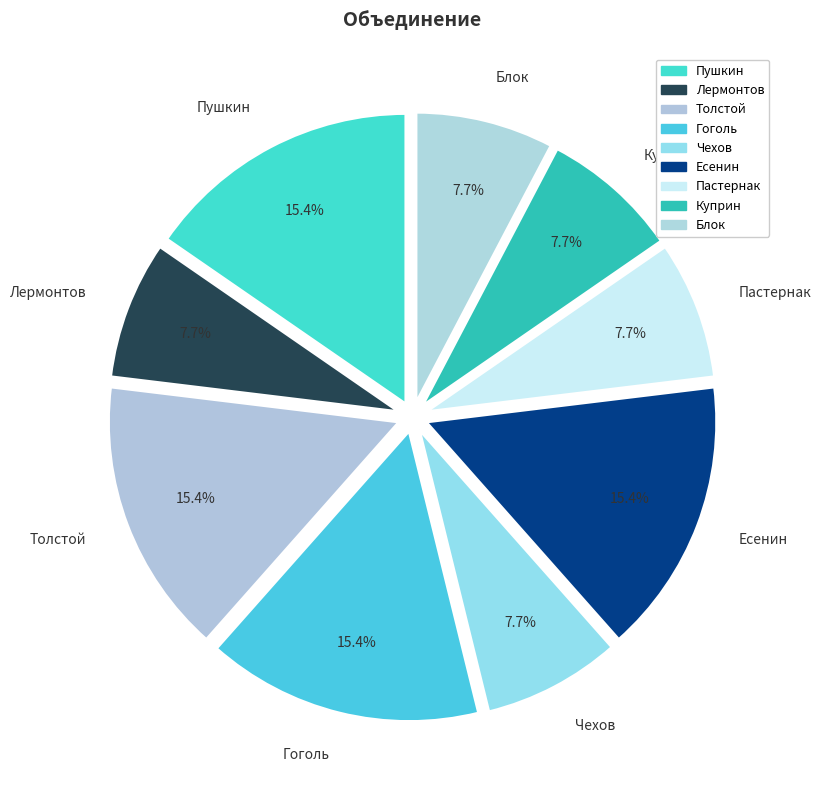

What portion of the pie excludes Чехов?

92.3%